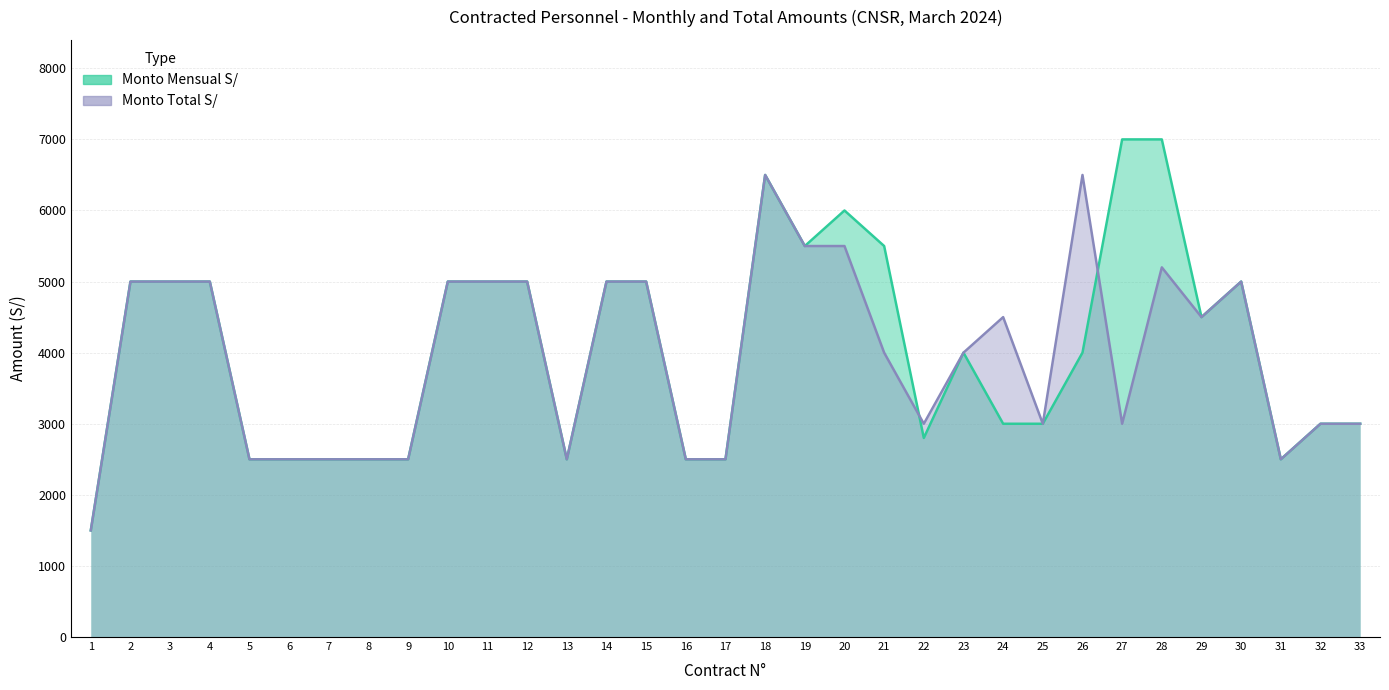

What is the sum of all Monto Mensual S/ values?

133800